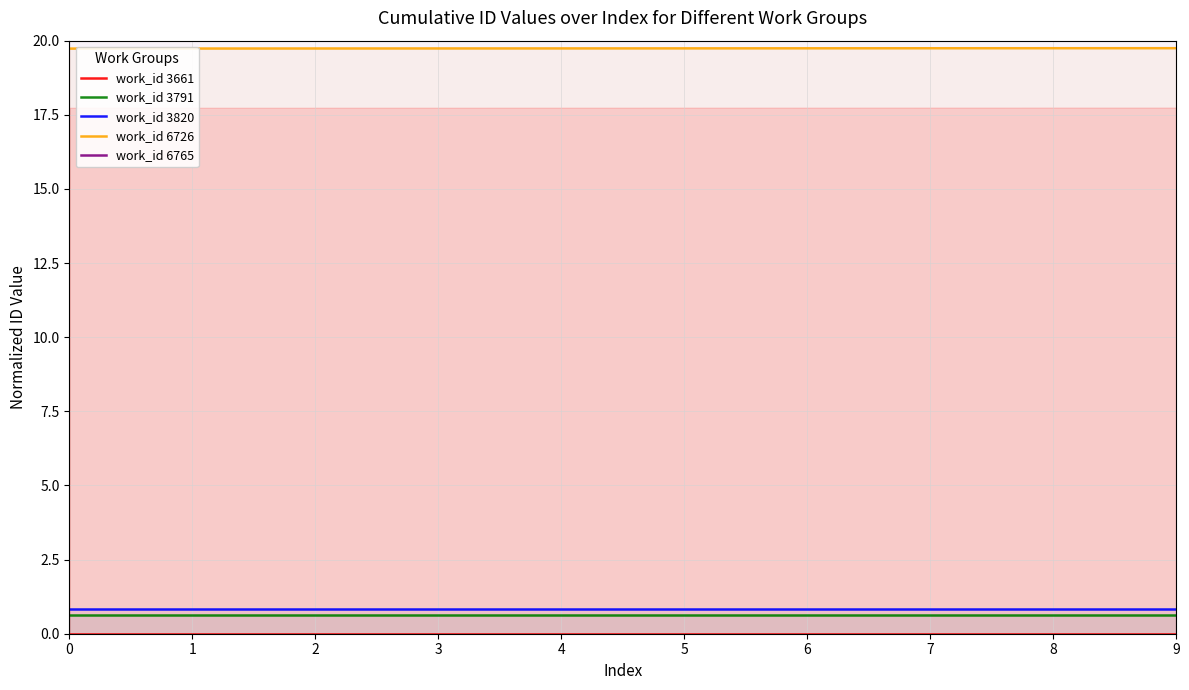

Does the chart have visible grid lines?

Yes